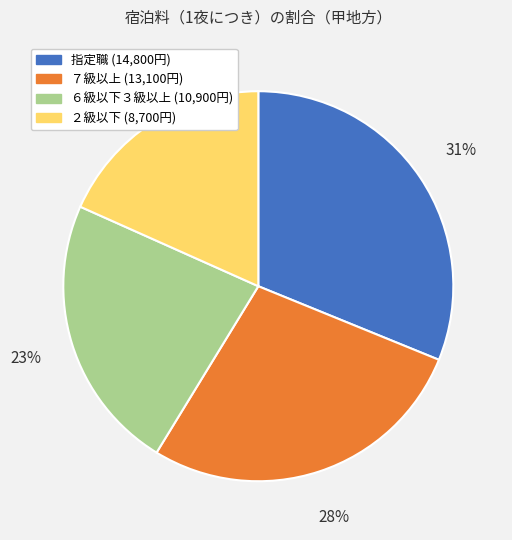

Does any single category account for the majority?

No